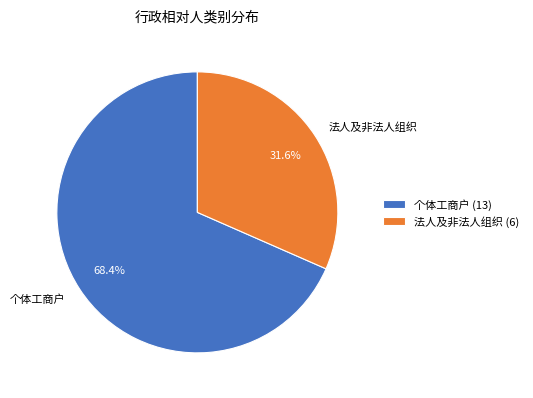

Is it true that 个体工商户 is 68% of the pie?

True